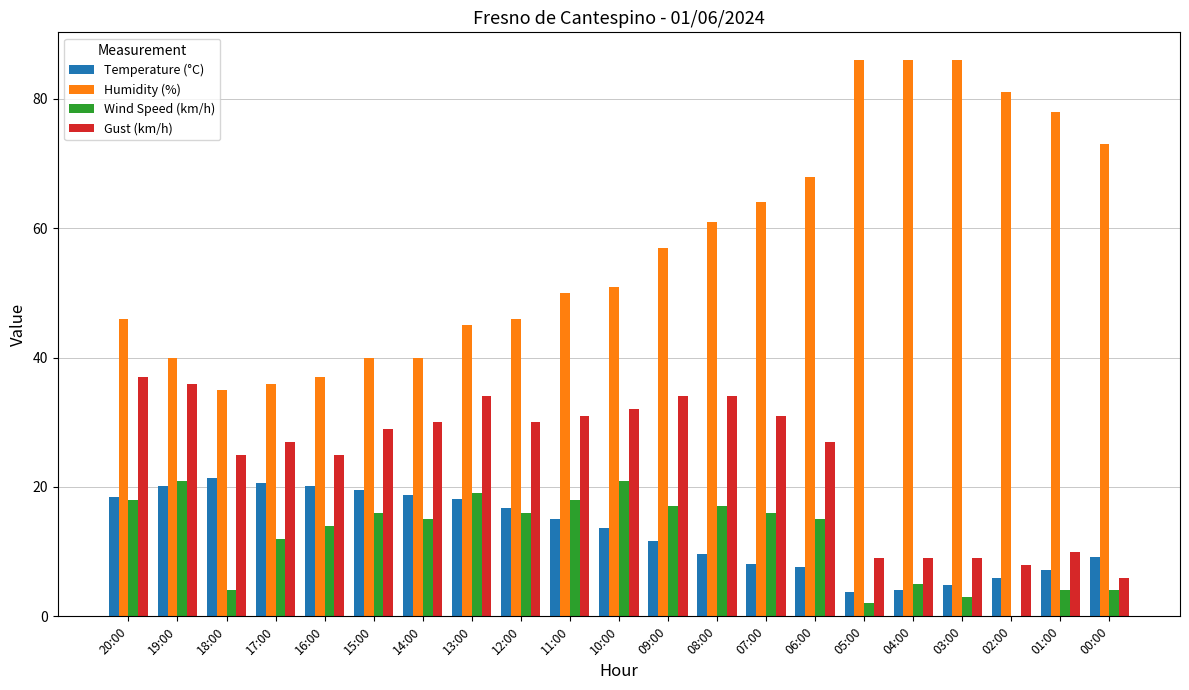

Is the value of Gust (km/h) at 14:00 greater than the value of Humidity (%) at 07:00?

No